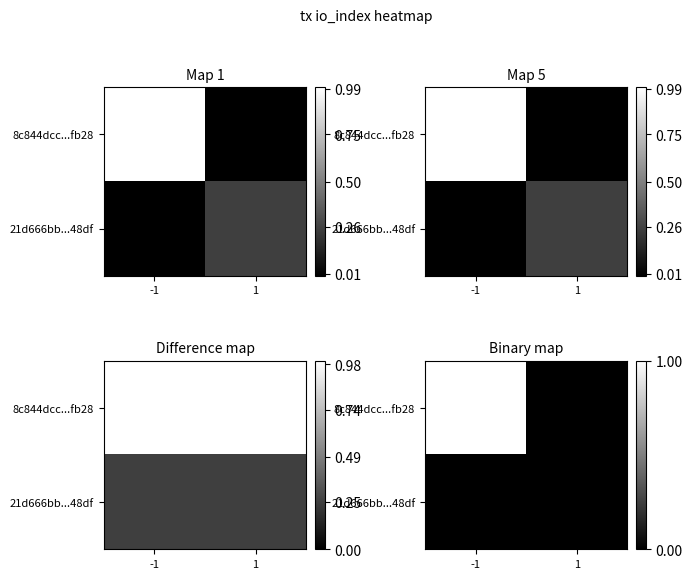

List the series in order of their peak value, highest first.

8c844dcc...fb28, 21d666bb...48df